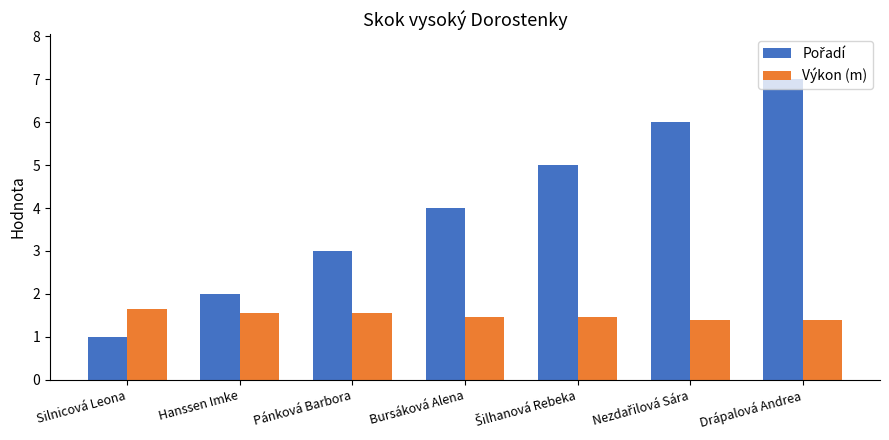

What is the smallest value displayed?

1.0